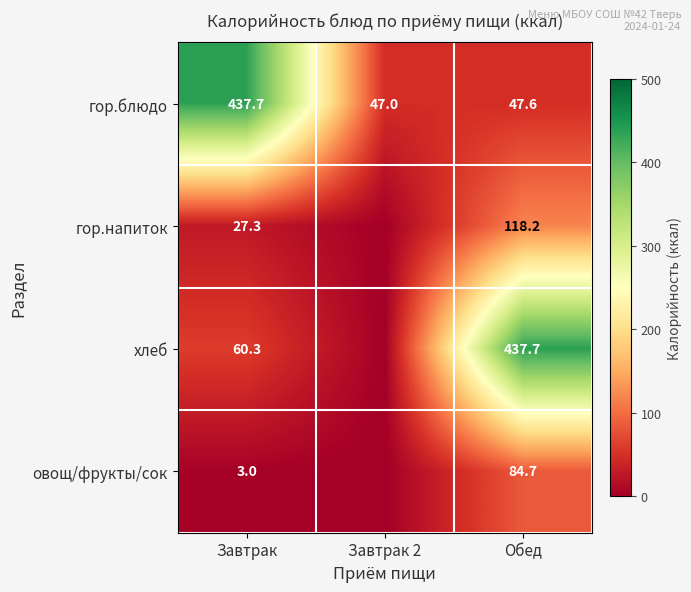

Is the value of хлеб at Завтрак greater than the value of гор.блюдо at Завтрак 2?

Yes